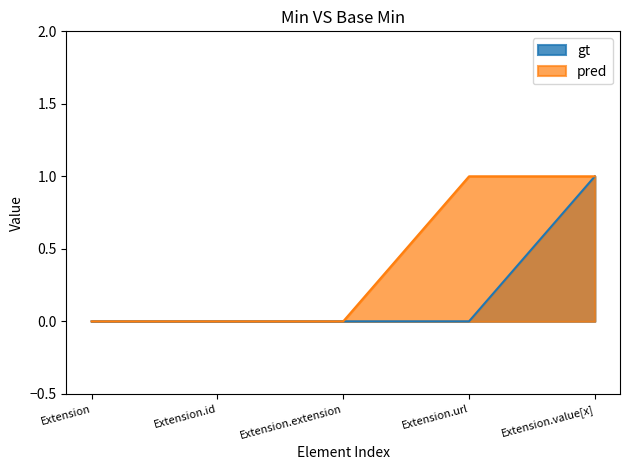

True or false: pred has more than 1 interior local peaks.

False